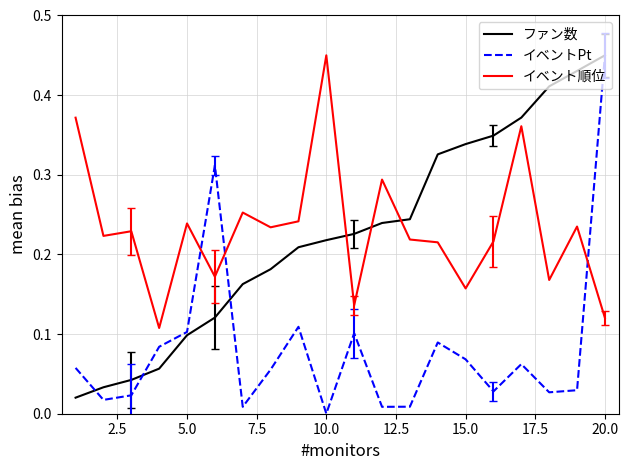

Which series ends up on top after the final intersection of イベント順位 and ファン数?

ファン数